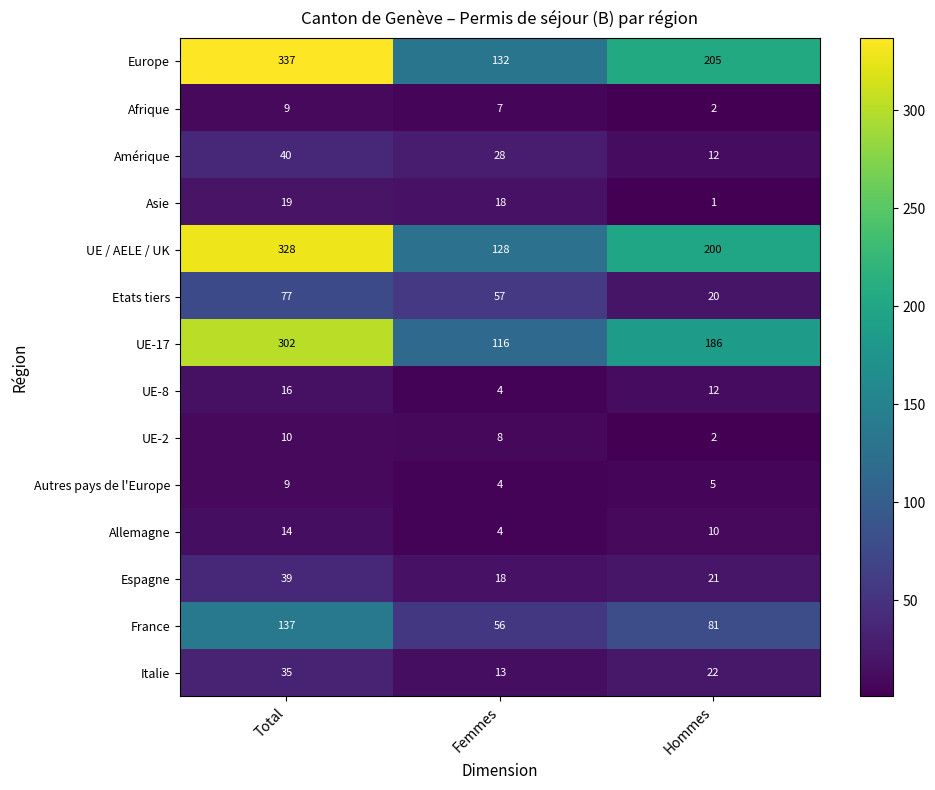

The Allemagne series shows 7 at Femmes. True or false?

False